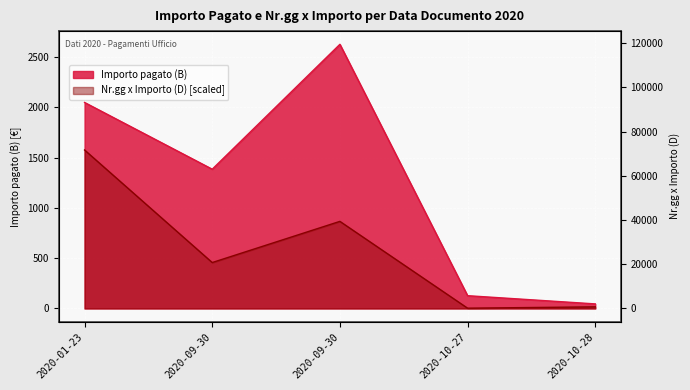

What is the difference between the maximum and minimum values in the Nr.gg.x importo (D) series?

1573.7